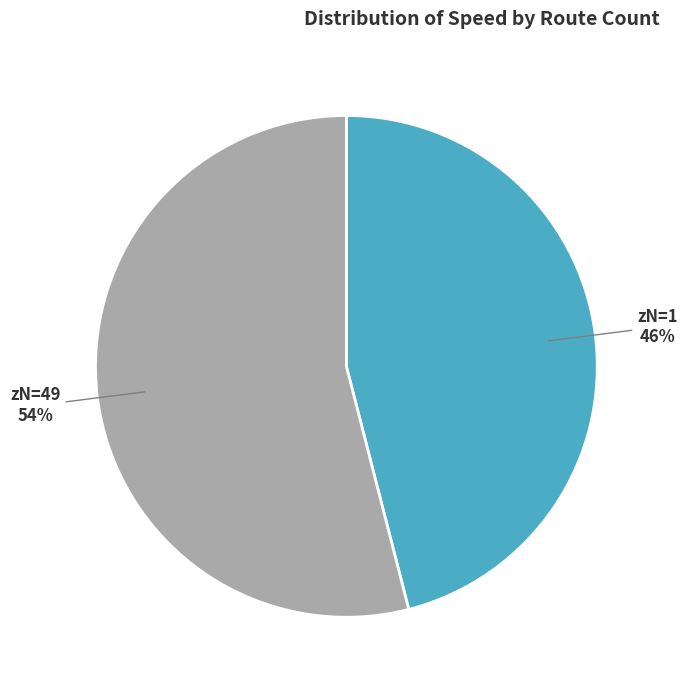

How many slices are in this pie chart?

2